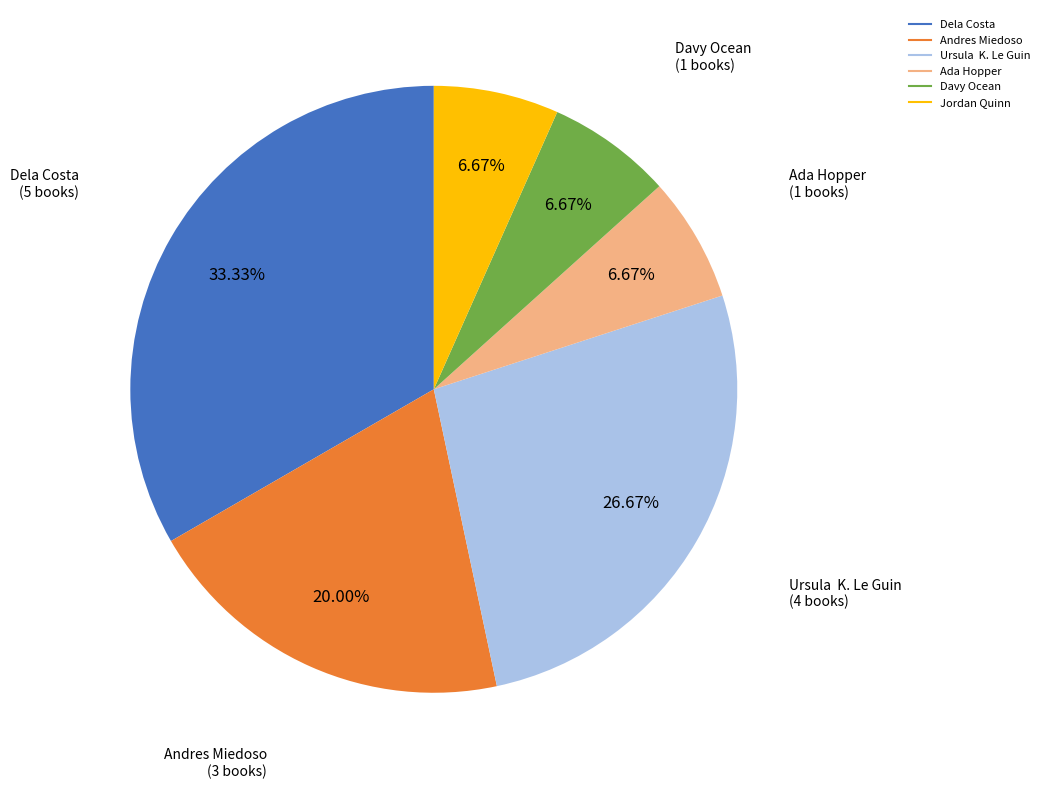

Is there a majority slice in this chart?

No